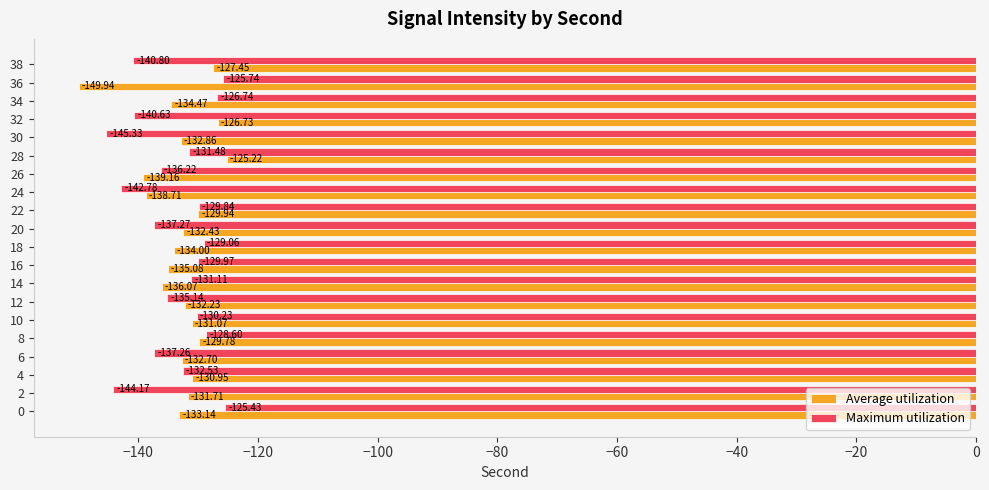

Rank the series by their maximum value, from lowest to highest.

Maximum utilization, Average utilization